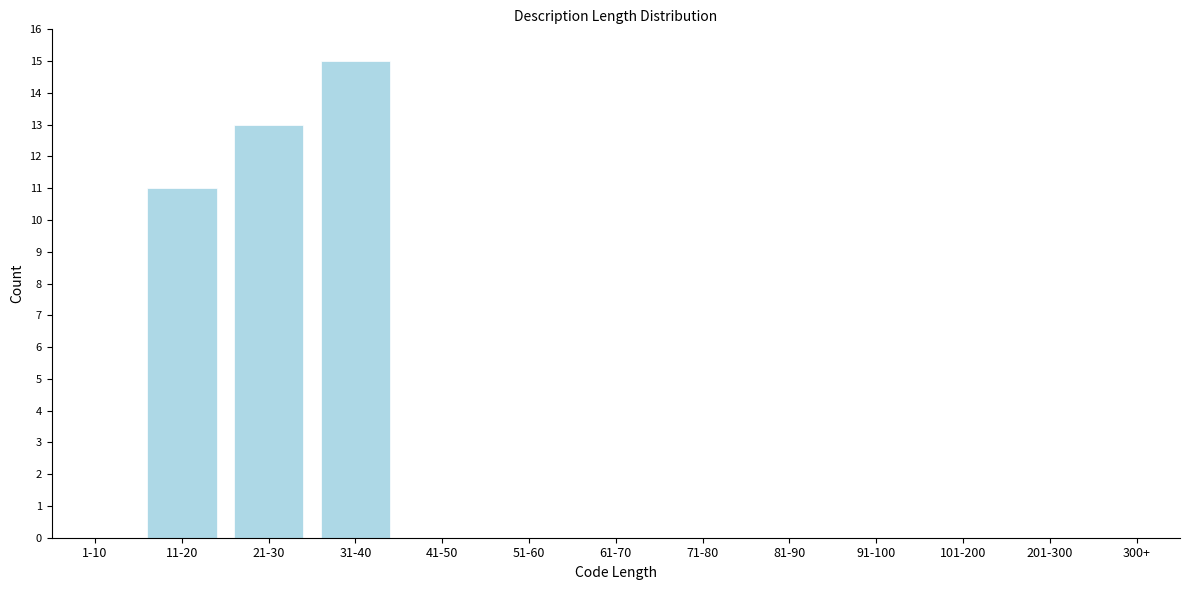

Reading left to right, list all the values displayed in this chart.

1-10=0	11-20=11	21-30=13	31-40=15	41-50=0	51-60=0	61-70=0	71-80=0	81-90=0	91-100=0	101-200=0	201-300=0	300+=0